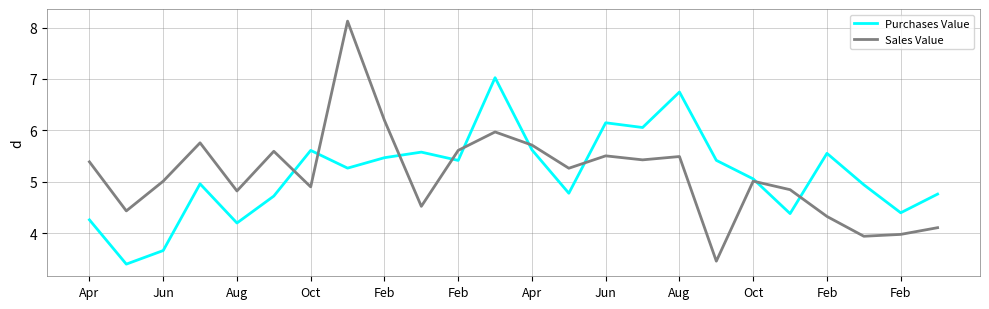

At how many categories does at least one series exceed 7?

2